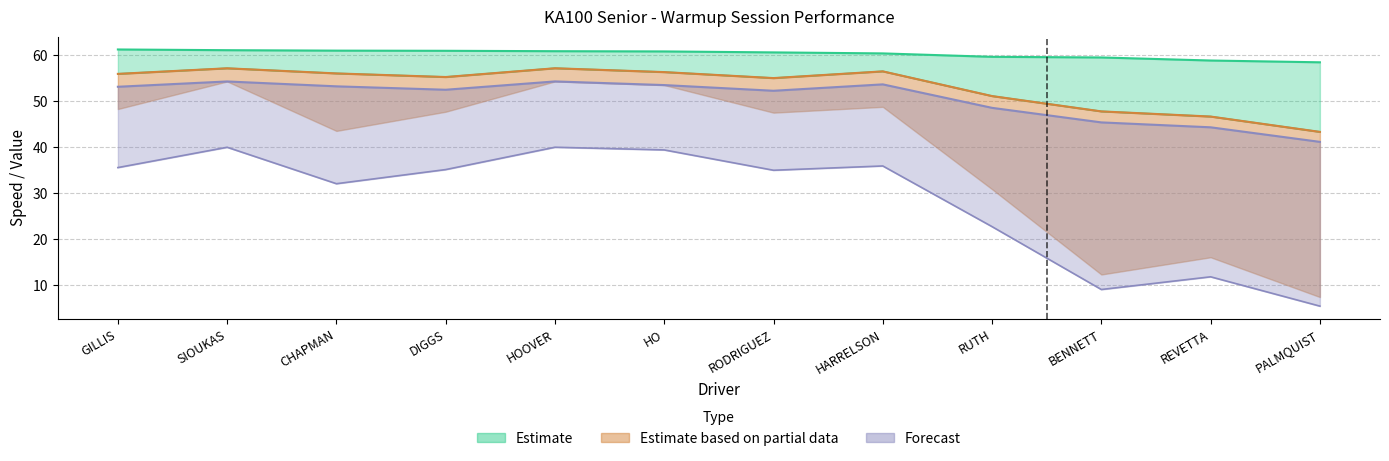

What is the total value across all series at BENNETT?

116.3